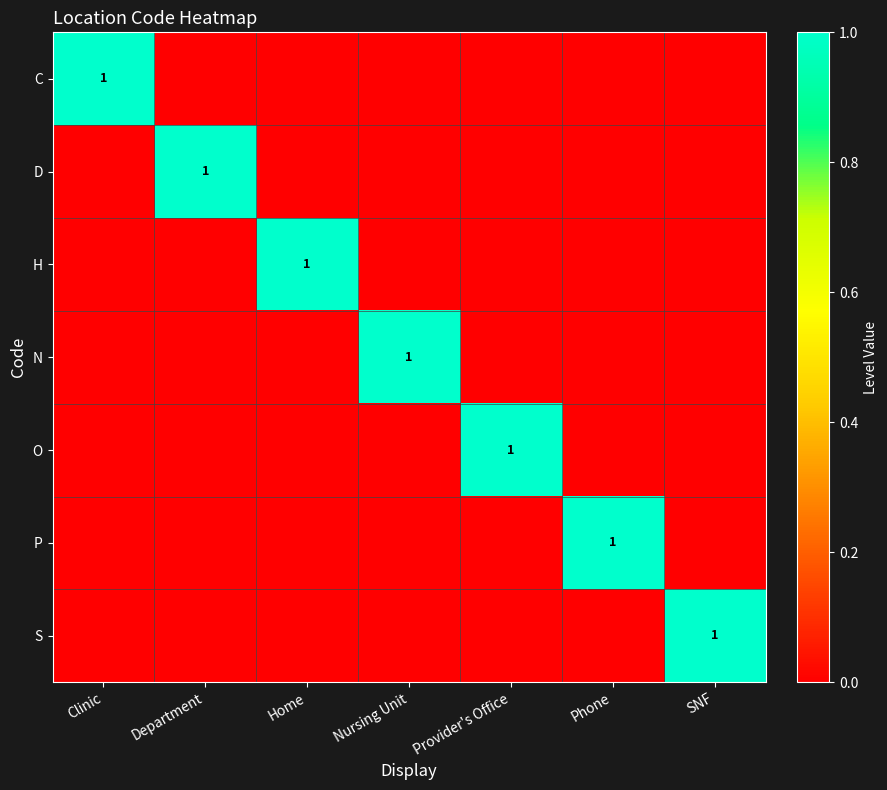

The H series shows 0 at Home. True or false?

False